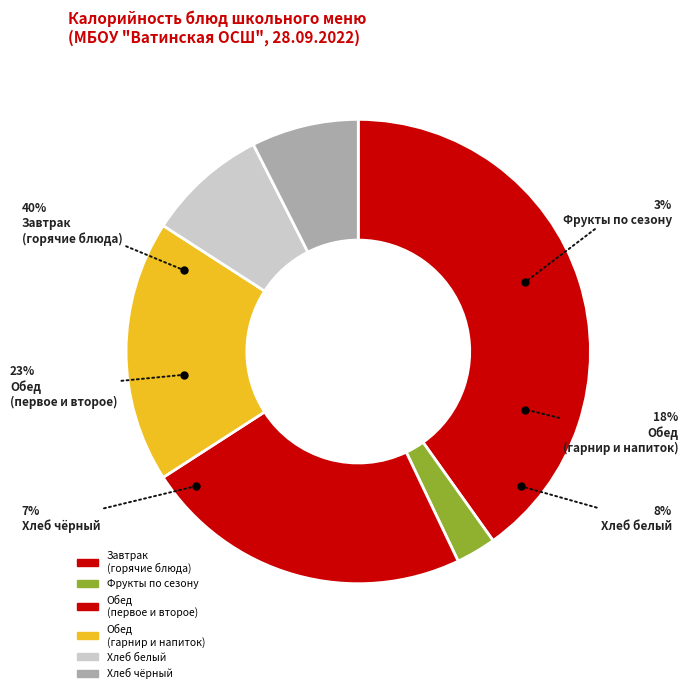

What is the smallest slice in the pie chart?

ФРУКТЫ ПО СЕЗОНУ